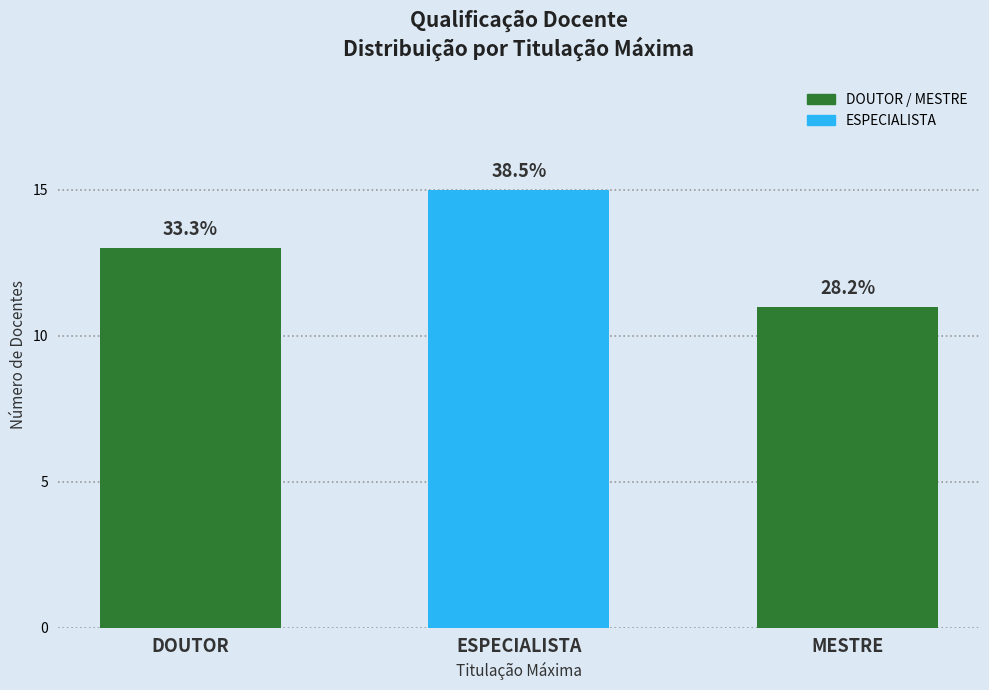

What is the ratio of the value at ESPECIALISTA to the value at MESTRE?

1.4